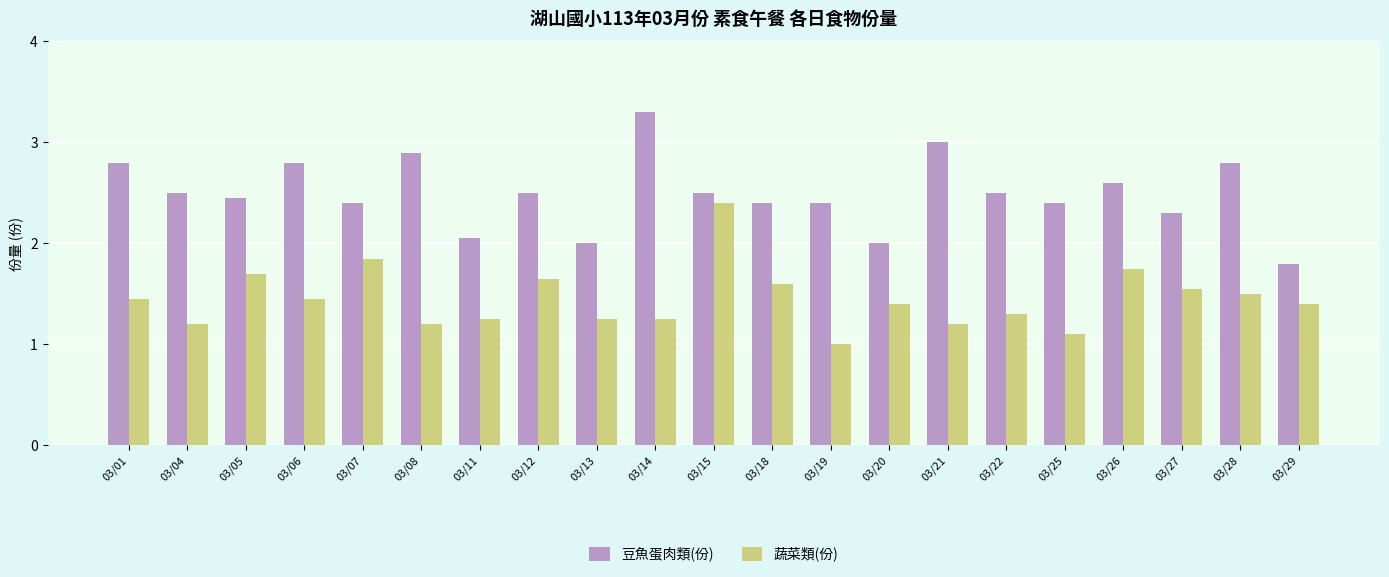

At which category does the chart reach its minimum across all series?

03/19